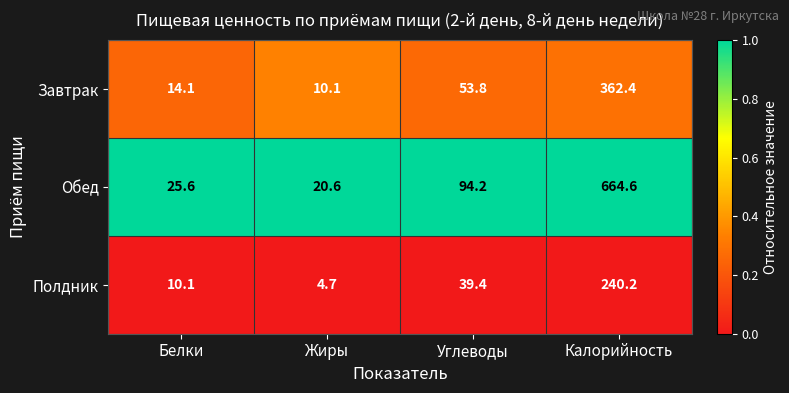

Rank the series by their average value, from highest to lowest.

Обед, Завтрак, Полдник